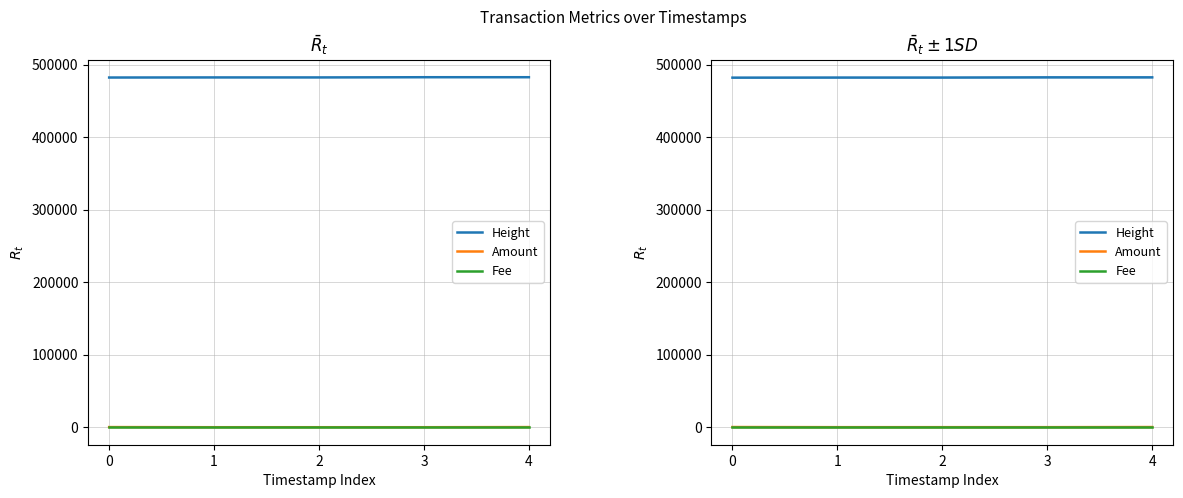

What is the value of the Amount point at the 1st from the left?

187.4